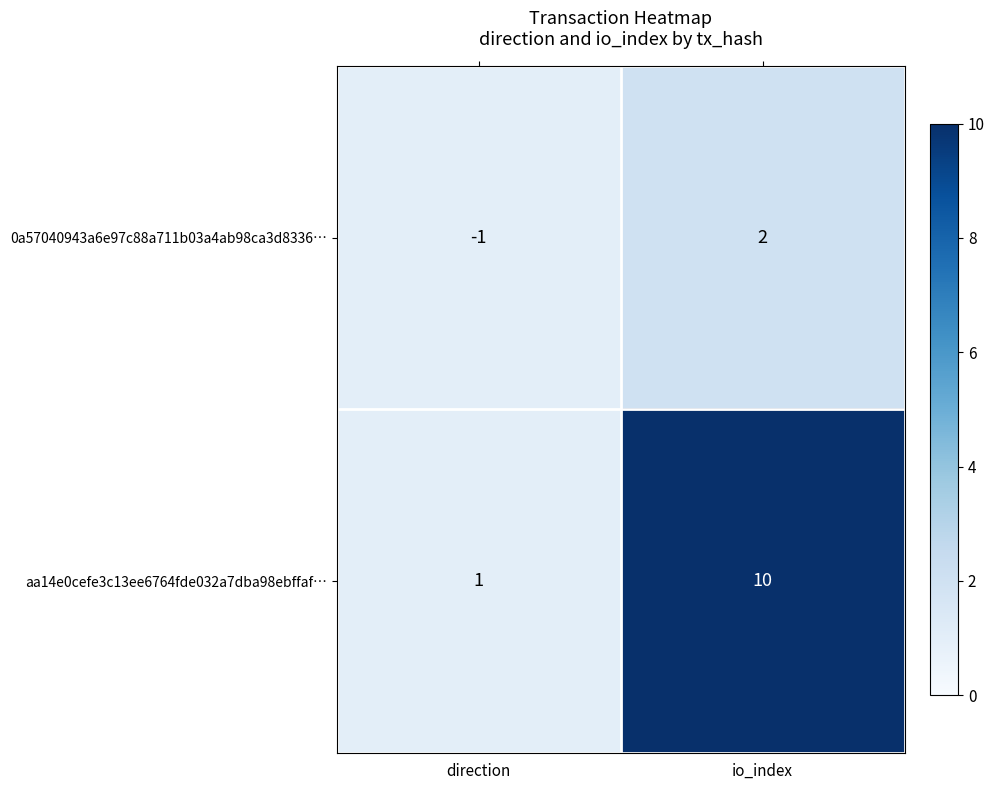

The 0a57040943a6e97c88a711b03a4ab98ca3d8336… series shows 0 at direction. True or false?

False